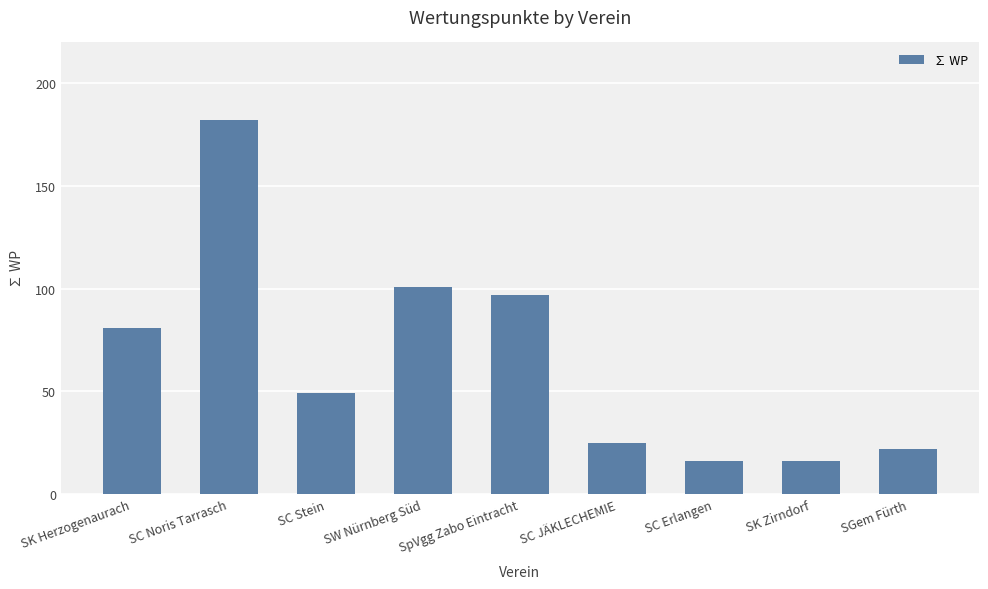

At which category does the chart reach its peak across all series?

SC Noris Tarrasch